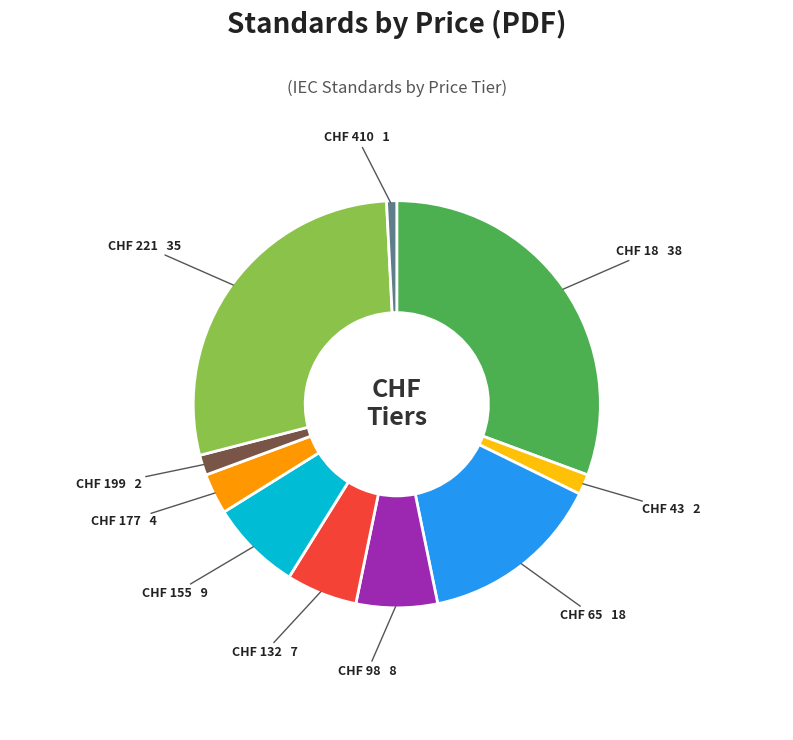

Which category has the smallest portion of the pie?

CHF 410